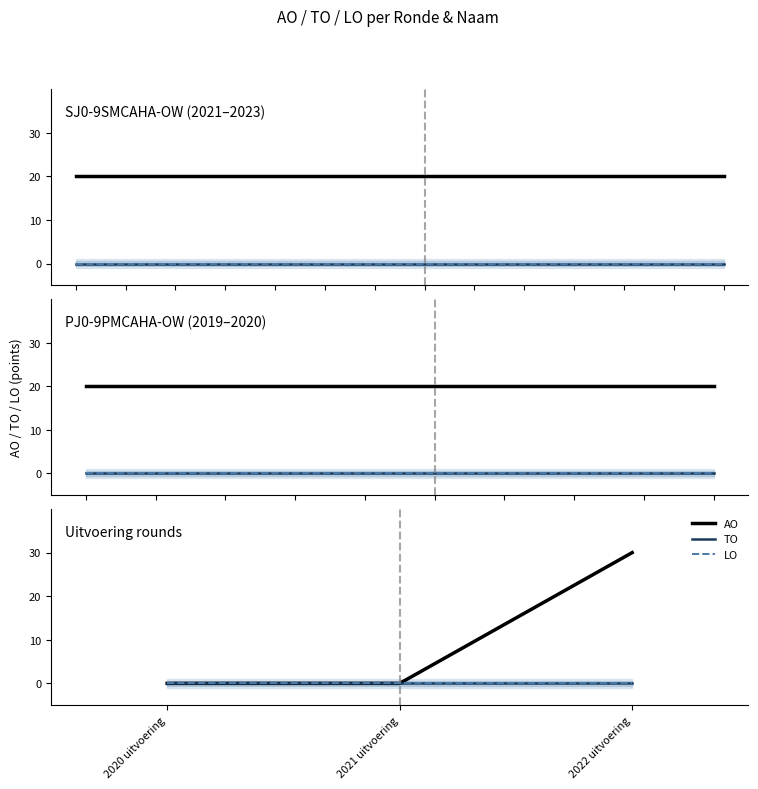

What are all the series names shown in the legend?

AO, TO, LO